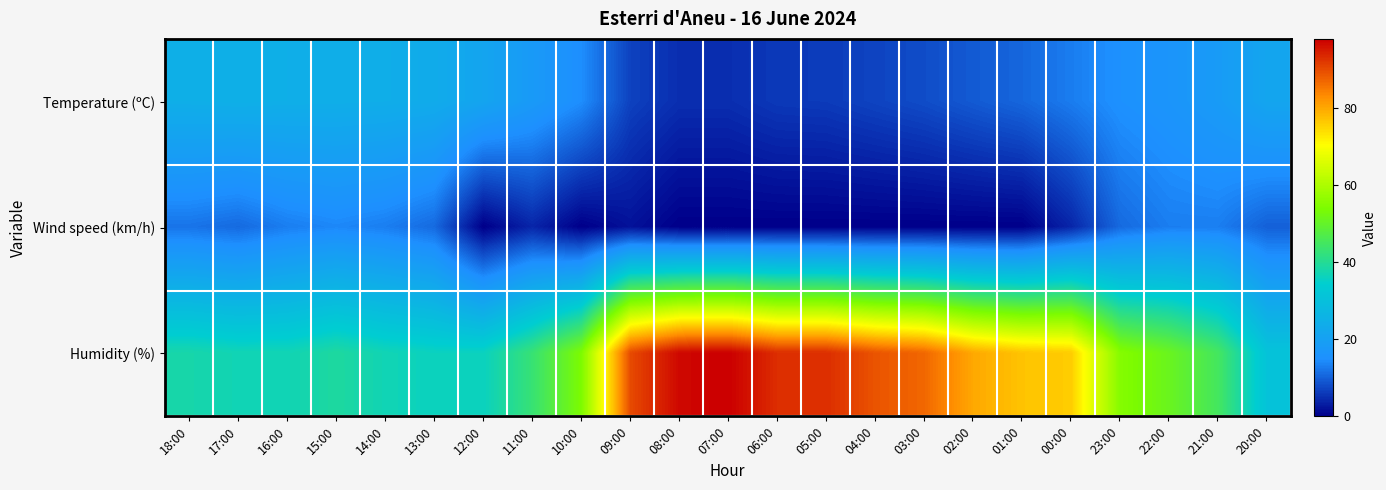

What is the total value across all series at 13:00?

70.5